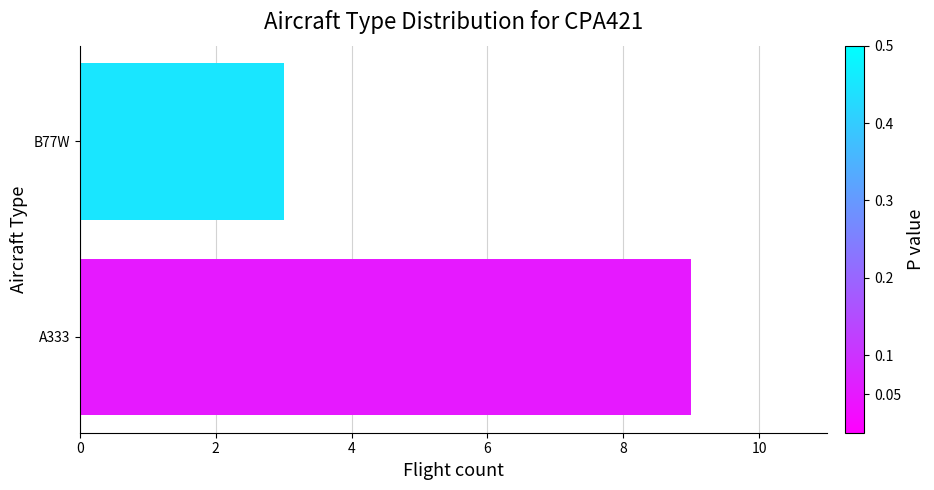

Rank the categories by value from highest to lowest.

A333, B77W